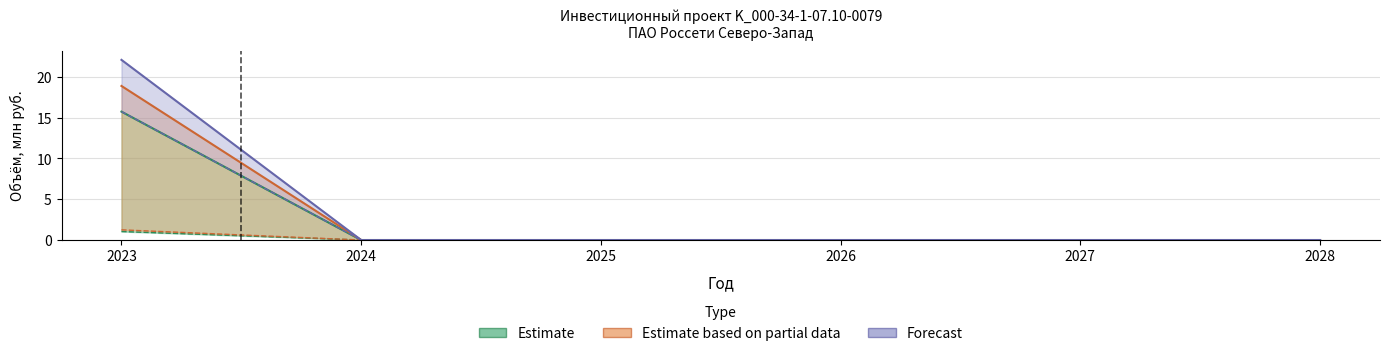

Which category has the highest value in the Освоение тек. год series?

2023